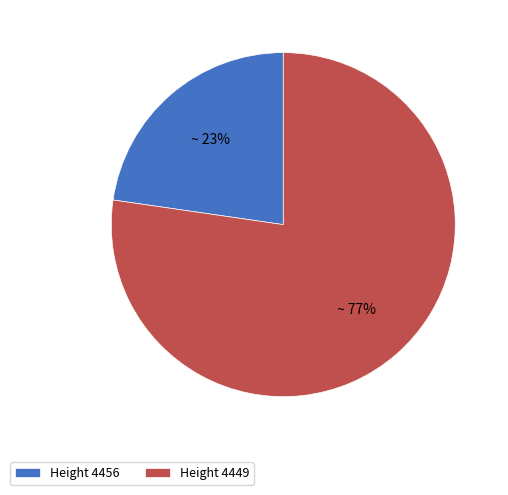

What is the largest slice in the pie chart?

Height 4449